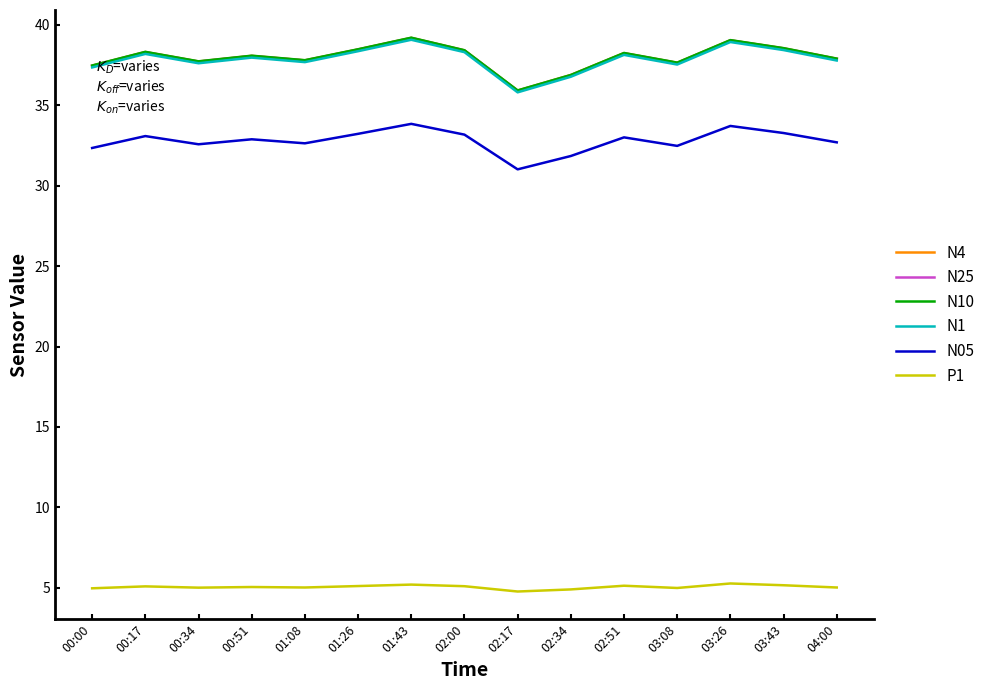

How many series are shown in this chart?

6